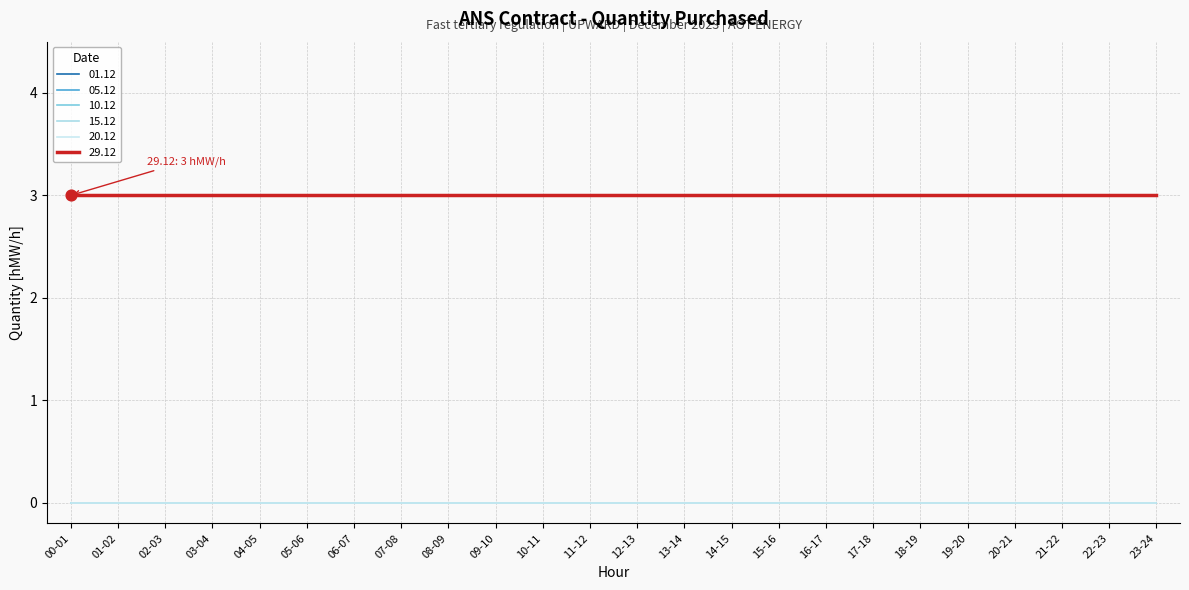

Does the chart have visible grid lines?

Yes